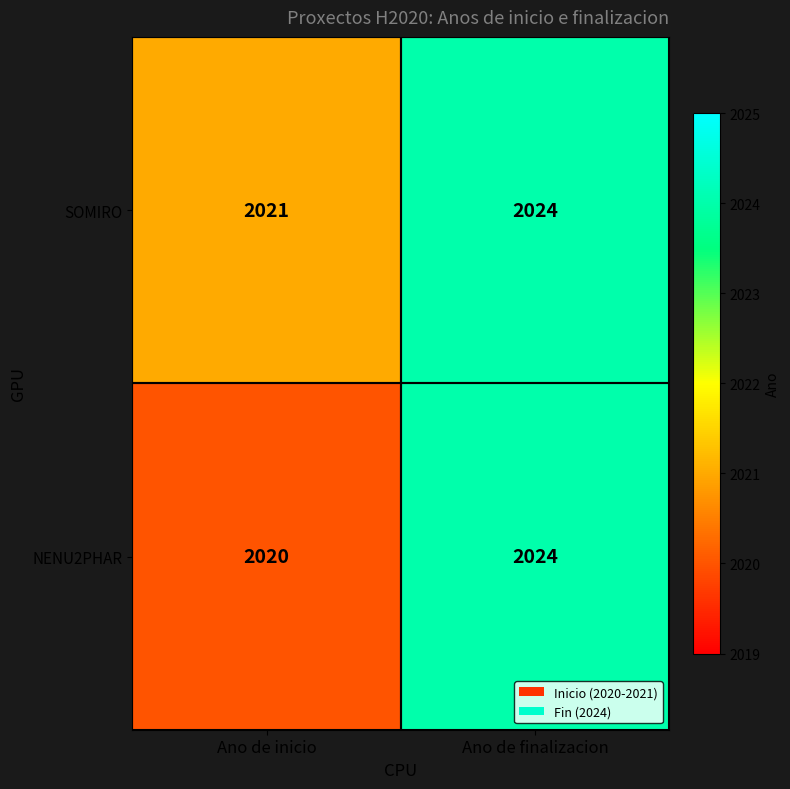

What is the difference between the SOMIRO values at Ano de finalizacion and Ano de inicio?

3